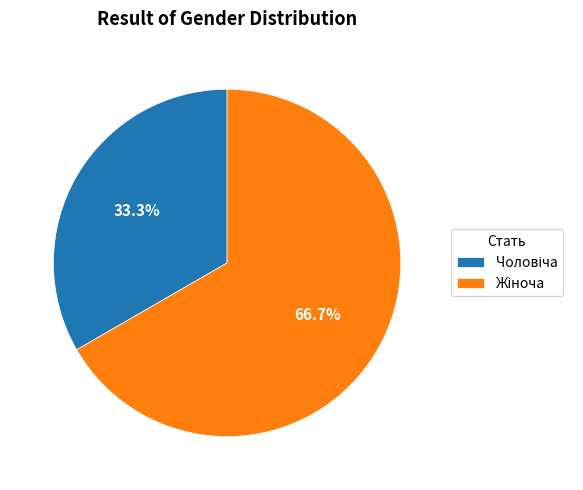

Is there any slice that represents more than half of the pie?

Yes